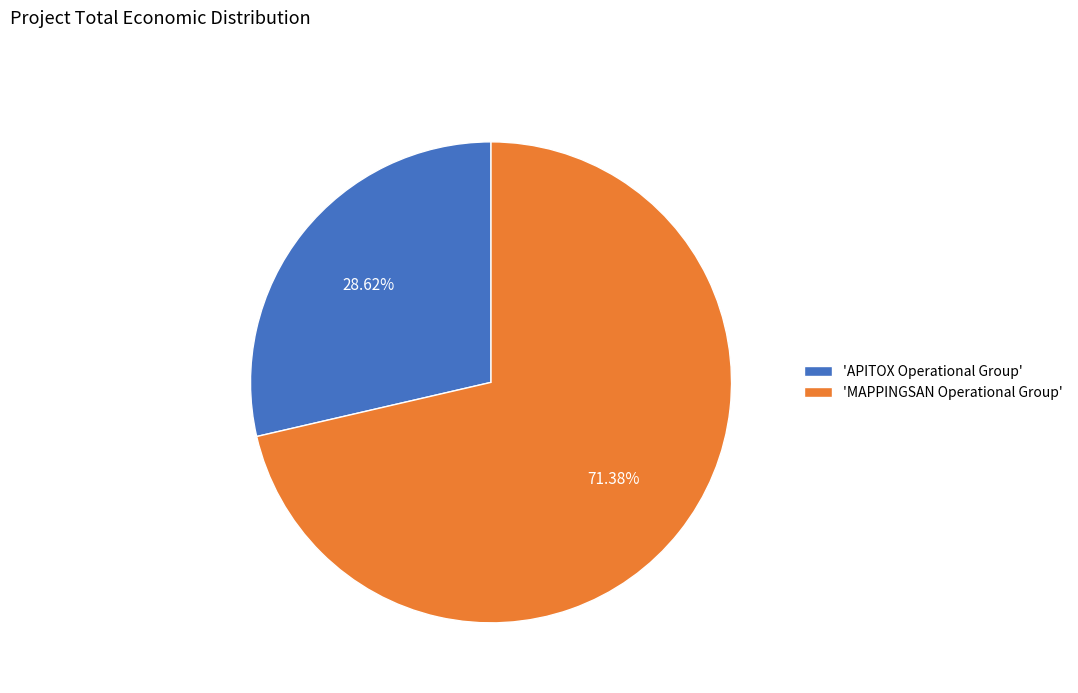

Which slice is the smallest?

'APITOX Operational Group'